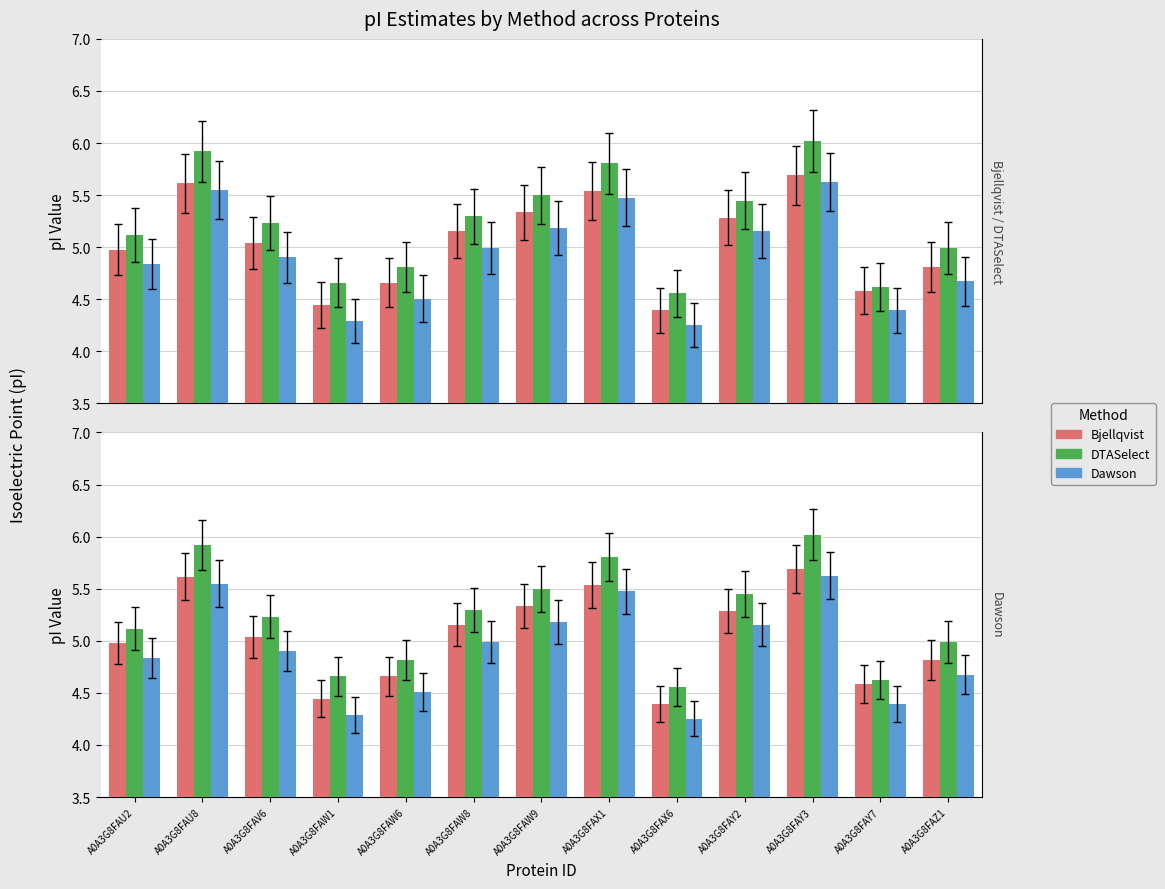

What is the greatest value displayed?

6.0